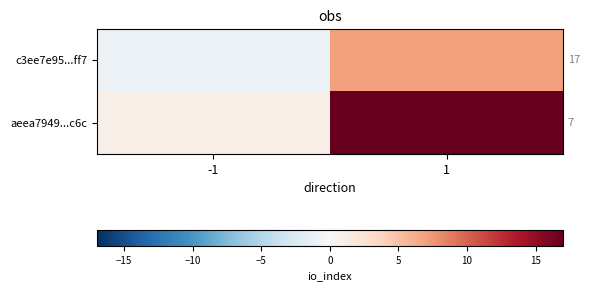

List the series in order of their overall mean, highest first.

aeea7949...c6c, c3ee7e95...ff7